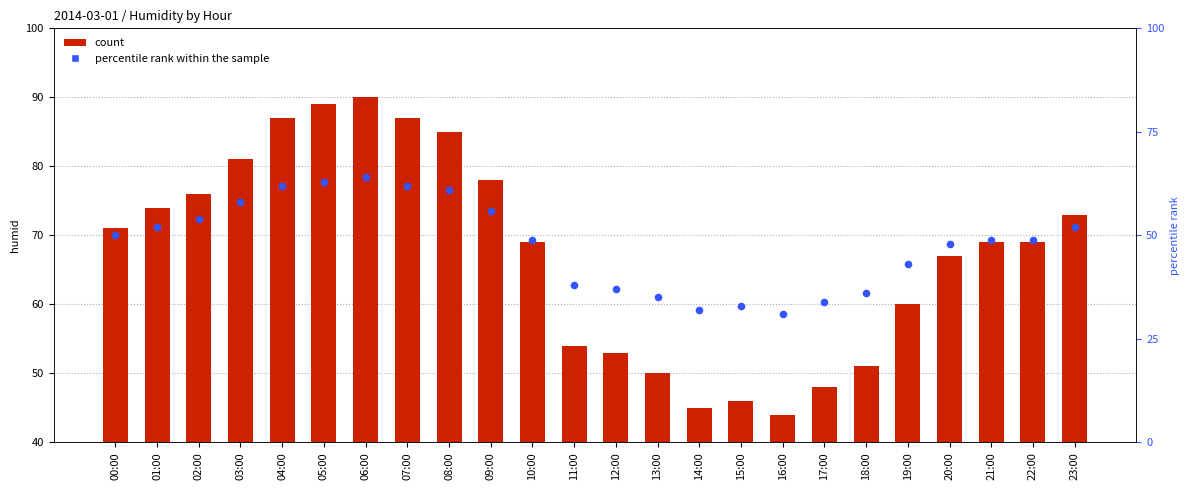

Which series reaches the minimum Y coordinate?

percentile rank within the sample